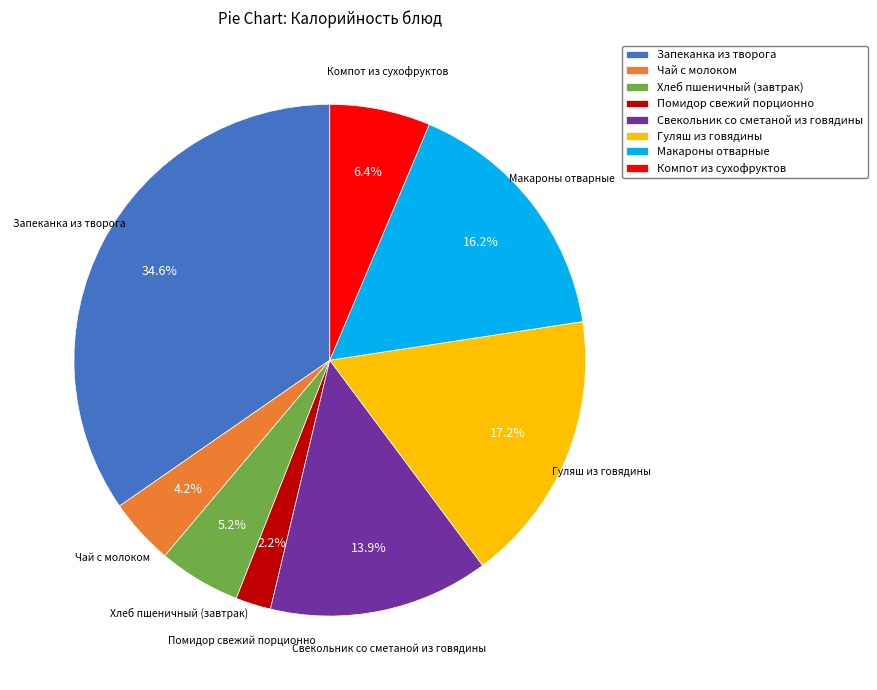

What percentage is NOT represented by Хлеб пшеничный (завтрак)?

94.8%